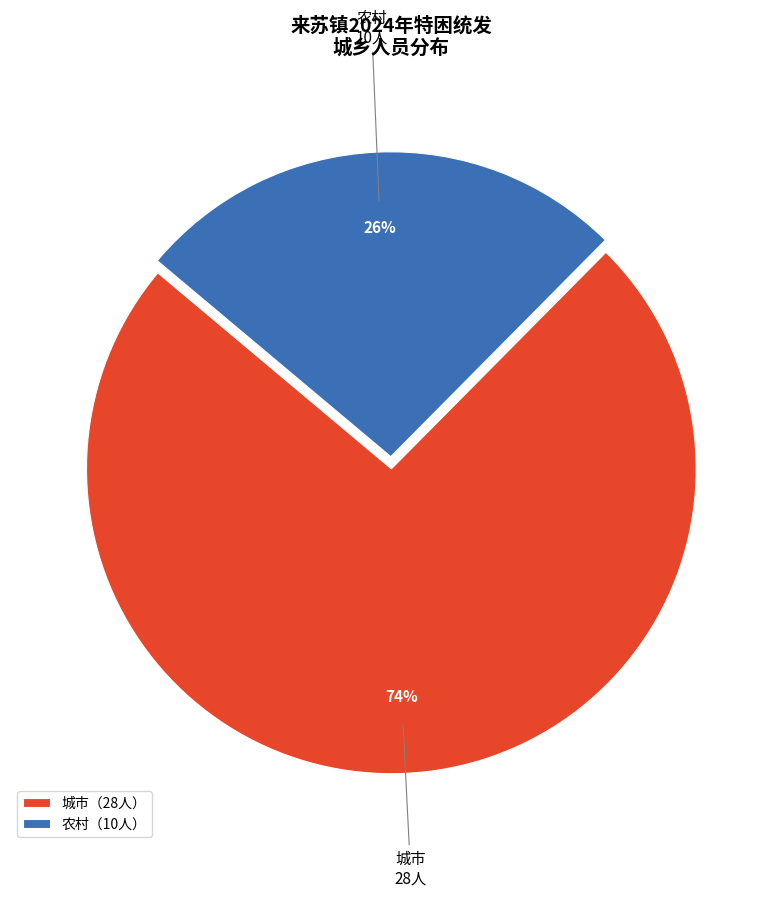

Does any single category account for the majority?

Yes